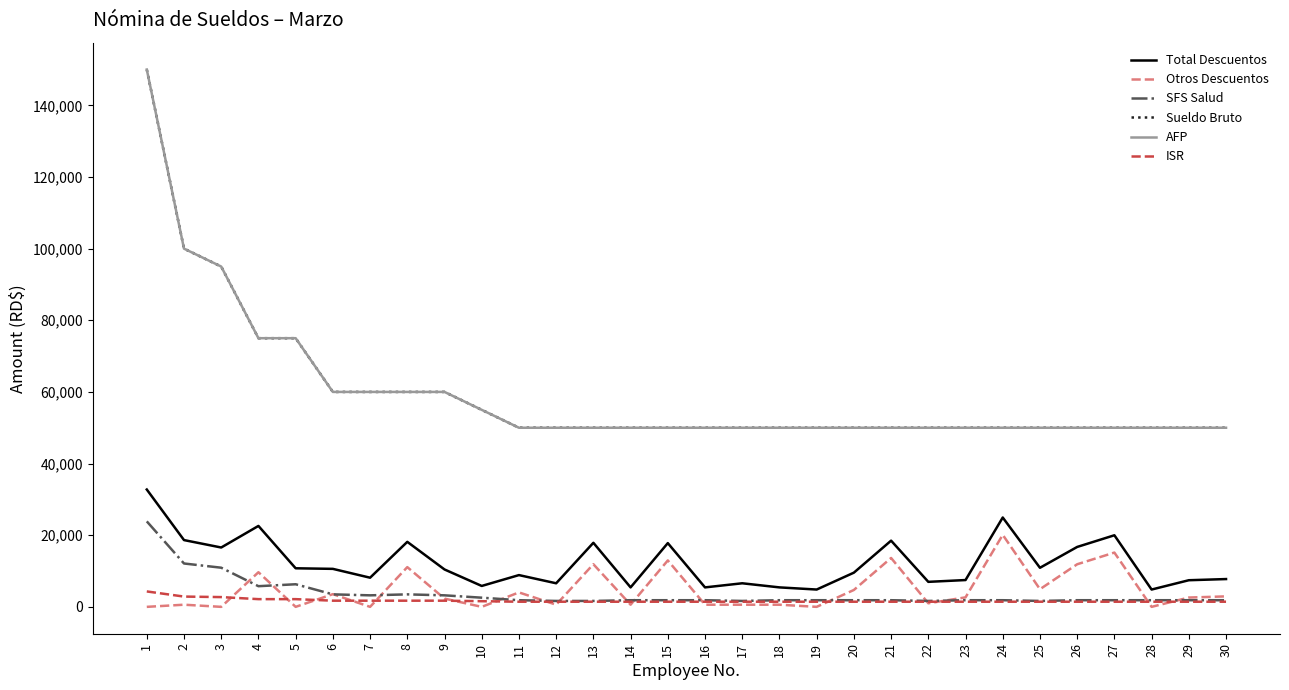

Is this an area chart (filled region under the line)?

No